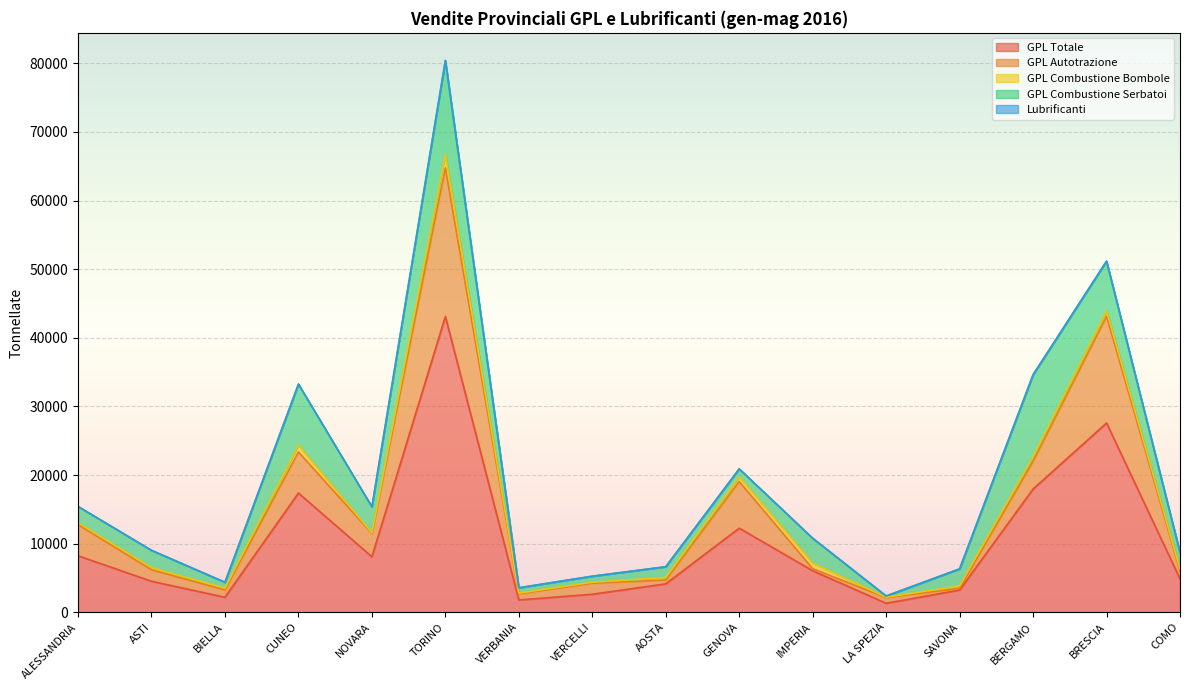

Where is GPL Combustione Serbatoi nearest to the value 6910?

BRESCIA